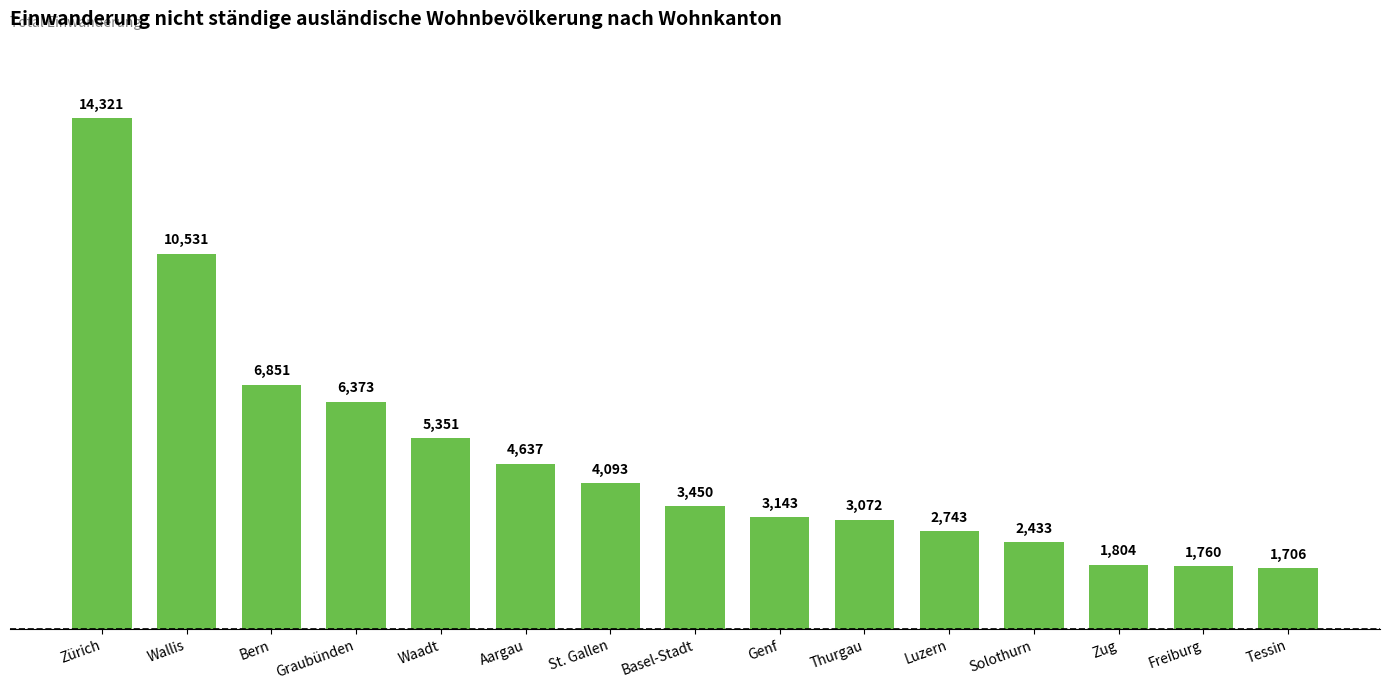

What is the maximum value shown in the chart?

14321